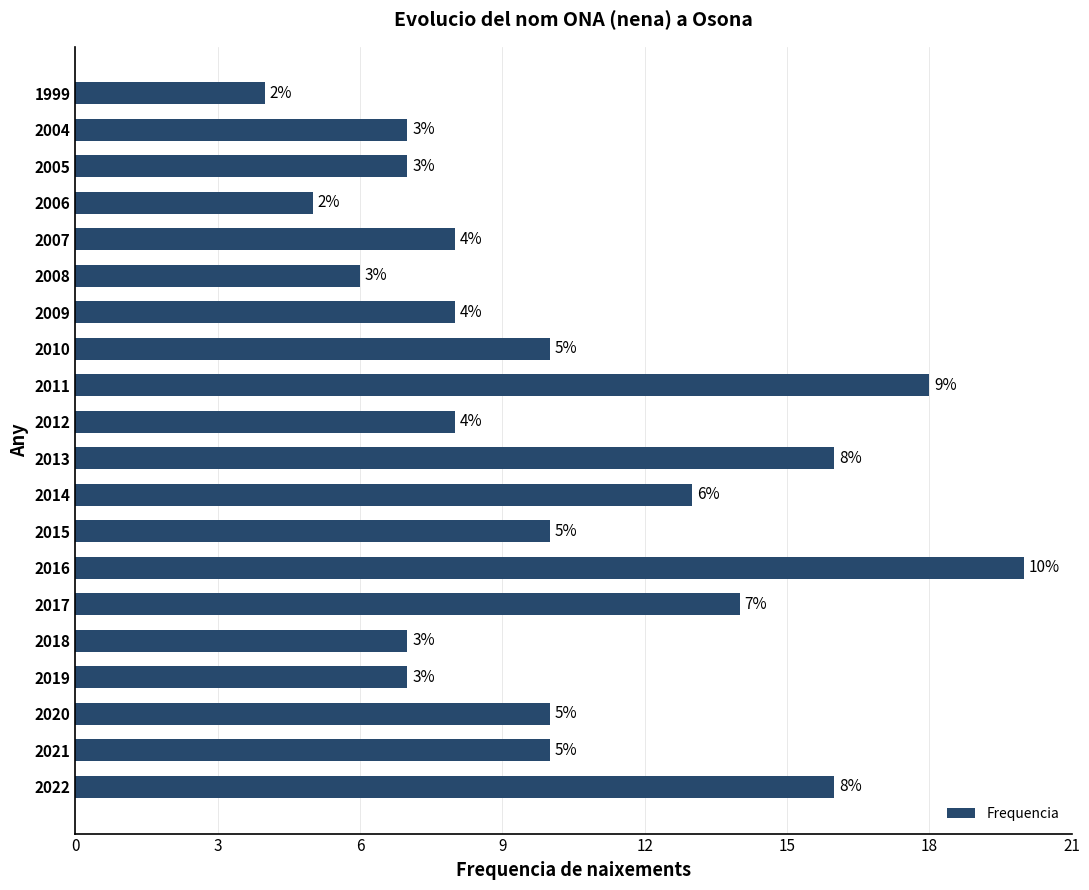

Reading bottom to top, extract all data points from this chart.

2022=16	2021=10	2020=10	2019=7	2018=7	2017=14	2016=20	2015=10	2014=13	2013=16	2012=8	2011=18	2010=10	2009=8	2008=6	2007=8	2006=5	2005=7	2004=7	1999=4